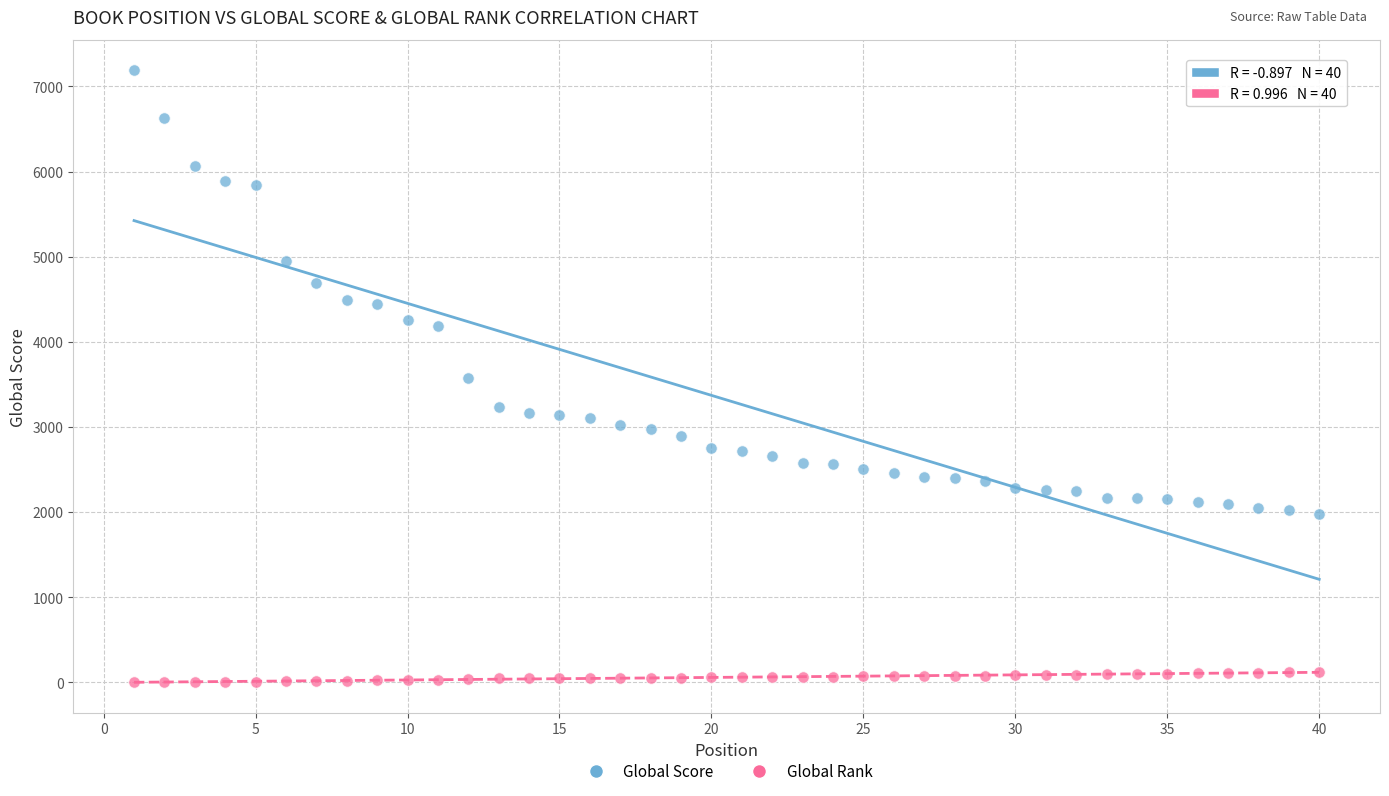

What are all the series names shown in the legend?

Global Score, Global Rank